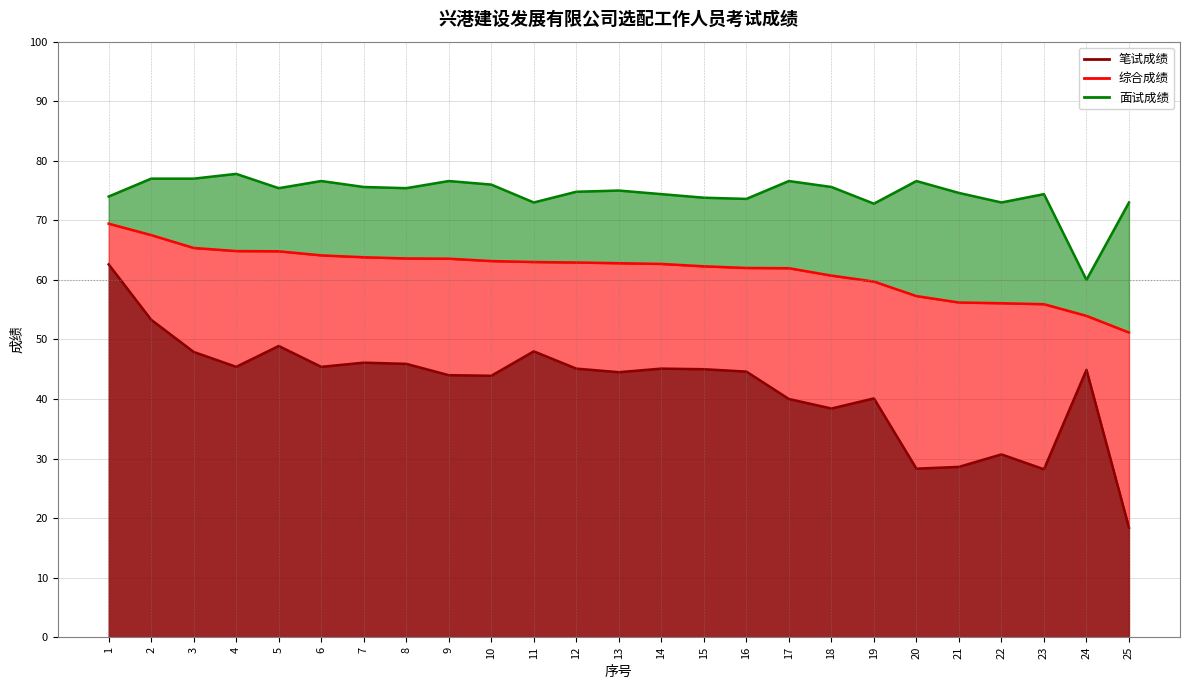

How many data points in 面试成绩 are less than 75?

12